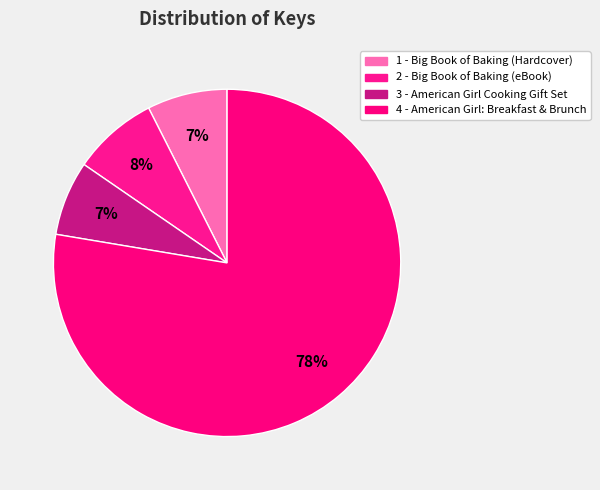

How many segments does this pie chart have?

4